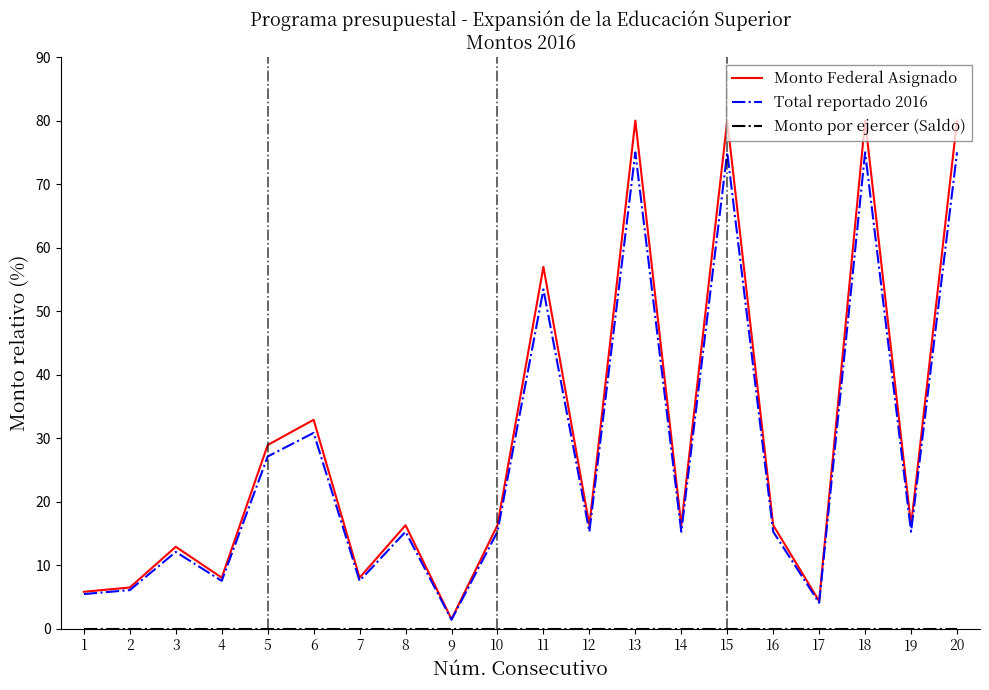

At which label is Total reportado 2016 closest to 38?

6